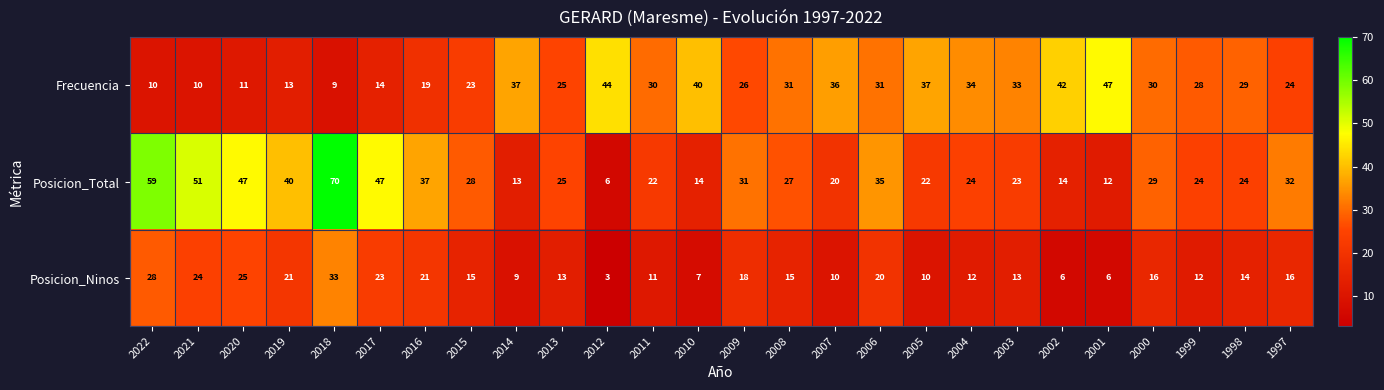

What is the difference between the highest and lowest values at 2022?

49